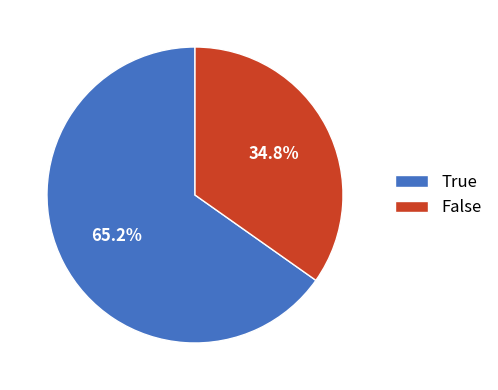

True or false: False accounts for 41% of the total.

False